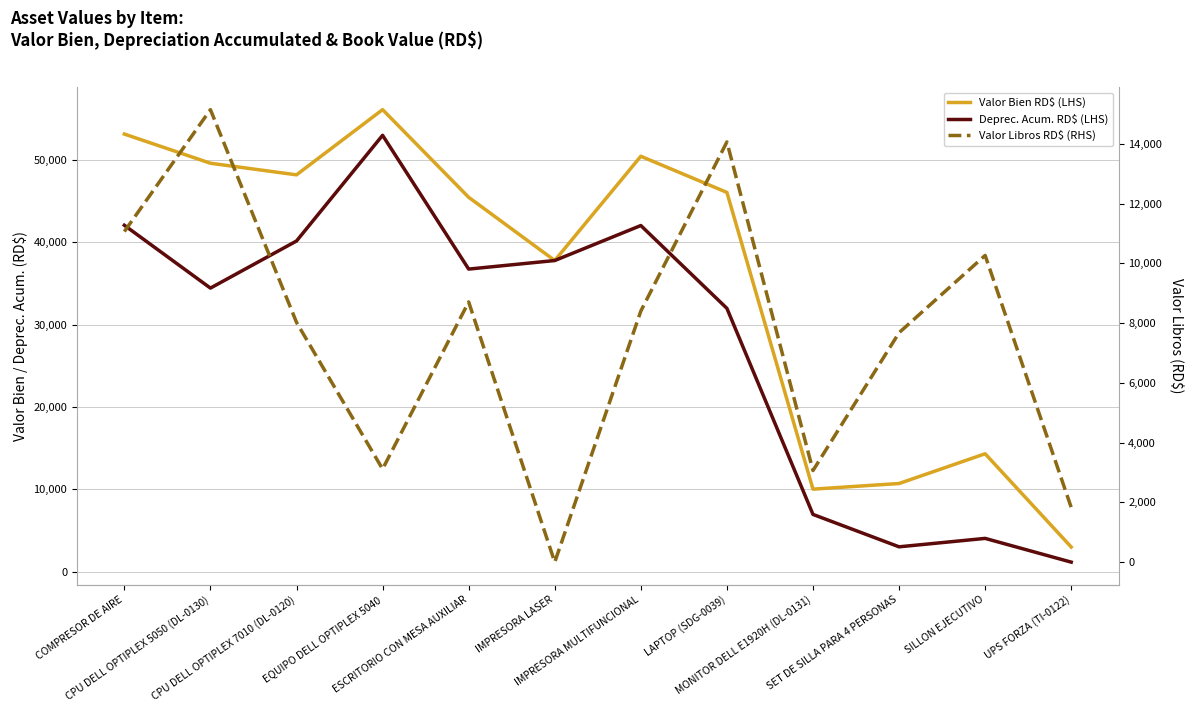

Reading left to right, transcribe all the data shown in this chart.

Valor Bien RD$ (LHS): COMPRESOR DE AIRE=53100.0	CPU DELL OPTIPLEX 5050 (DL-0130)=49560.0	CPU DELL OPTIPLEX 7010 (DL-0120)=48152.1	EQUIPO DELL OPTIPLEX 5040=56061.8	ESCRITORIO CON MESA AUXILIAR=45430.0	IMPRESORA LASER=37760.0	IMPRESORA MULTIFUNCIONAL=50405.7	LAPTOP (SDG-0039)=46020.0	MONITOR DELL E1920H (DL-0131)=10030.0	SET DE SILLA PARA 4 PERSONAS=10714.8	SILLON EJECUTIVO=14322.8	UPS FORZA (TI-0122)=3009.0
Deprec. Acum. RD$ (LHS): COMPRESOR DE AIRE=42036.7	CPU DELL OPTIPLEX 5050 (DL-0130)=34416.0	CPU DELL OPTIPLEX 7010 (DL-0120)=40125.9	EQUIPO DELL OPTIPLEX 5040=52946.3	ESCRITORIO CON MESA AUXILIAR=36721.8	IMPRESORA LASER=37759.0	IMPRESORA MULTIFUNCIONAL=42003.9	LAPTOP (SDG-0039)=31957.6	MONITOR DELL E1920H (DL-0131)=6964.6	SET DE SILLA PARA 4 PERSONAS=3035.6	SILLON EJECUTIVO=4057.8	UPS FORZA (TI-0122)=1178.1
Valor Libros RD$ (RHS): COMPRESOR DE AIRE=11063.3	CPU DELL OPTIPLEX 5050 (DL-0130)=15144.0	CPU DELL OPTIPLEX 7010 (DL-0120)=8026.2	EQUIPO DELL OPTIPLEX 5040=3115.5	ESCRITORIO CON MESA AUXILIAR=8708.2	IMPRESORA LASER=1.0	IMPRESORA MULTIFUNCIONAL=8401.8	LAPTOP (SDG-0039)=14062.4	MONITOR DELL E1920H (DL-0131)=3065.4	SET DE SILLA PARA 4 PERSONAS=7679.2	SILLON EJECUTIVO=10265.0	UPS FORZA (TI-0122)=1830.9